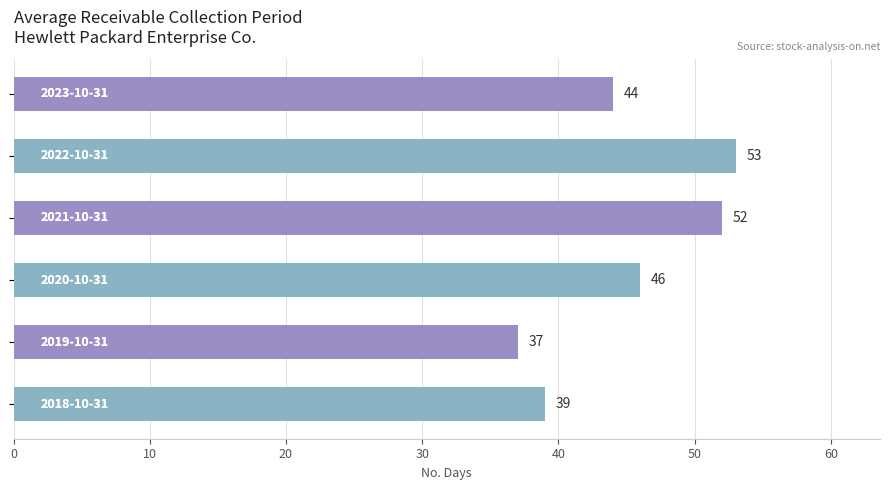

Are the bars grouped side by side (vs. stacked)?

No